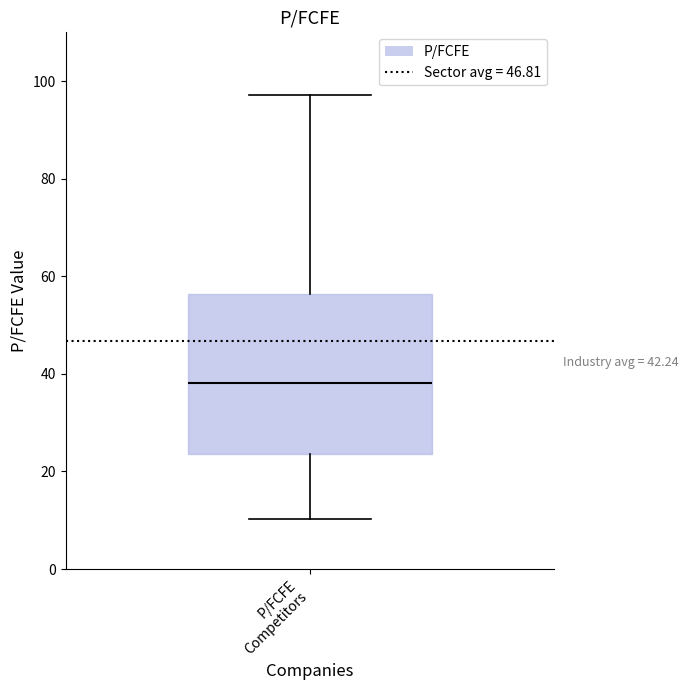

Where does the upper whisker of the box for P/FCFE Competitors end on the y-axis? The values are not printed on the chart, so give them approximately, as read against the axis.

98